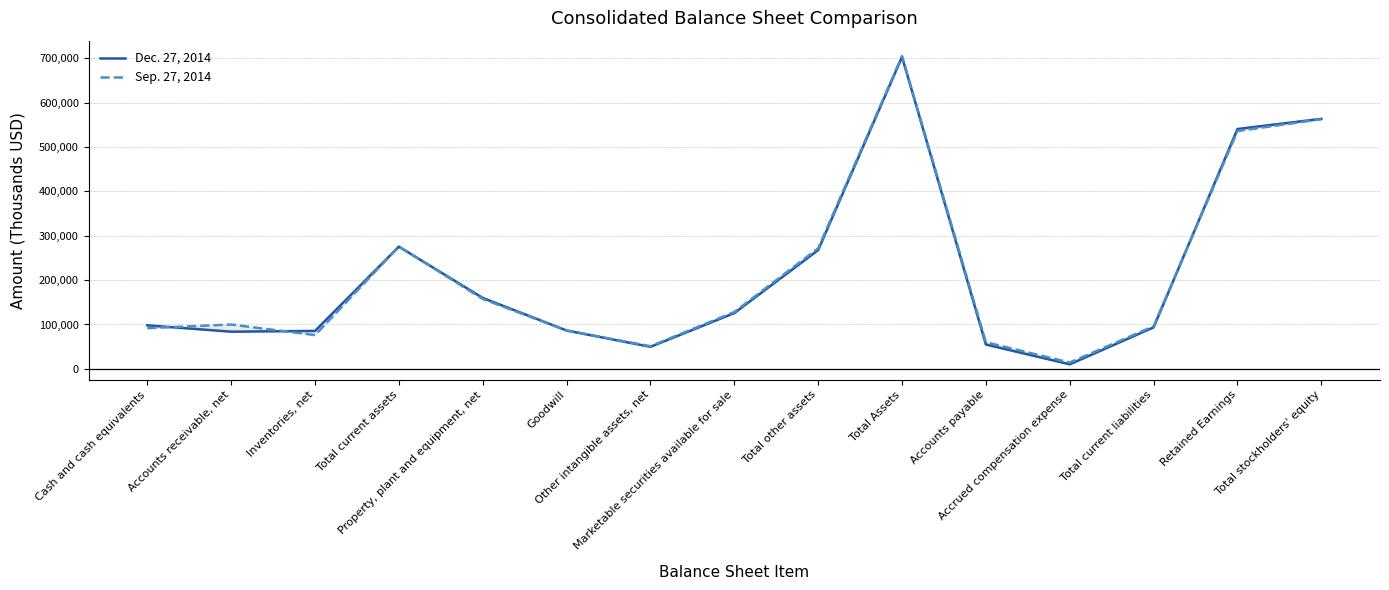

How many data points in Dec. 27, 2014 are above 98075?

7